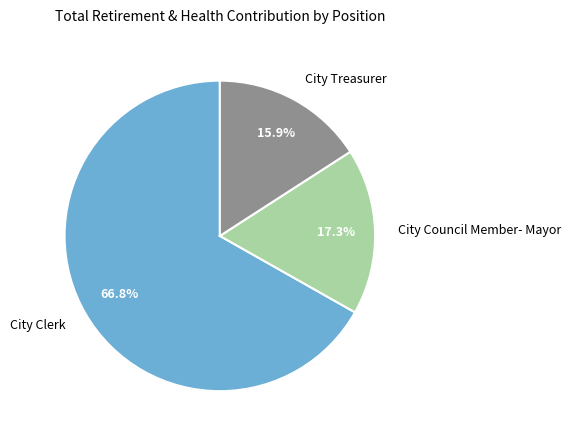

Count the number of slices in the pie.

3